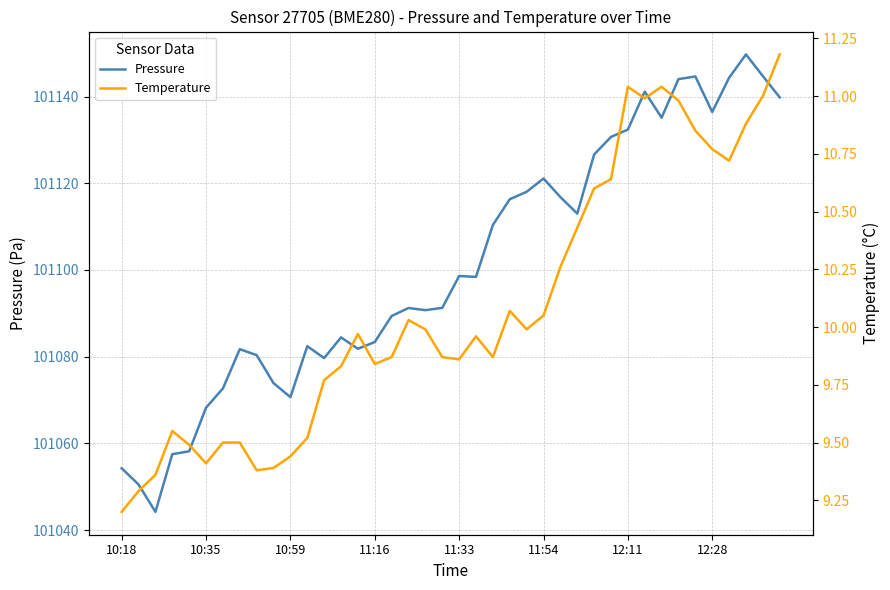

What is the sum of all Pressure values?

4044048.6